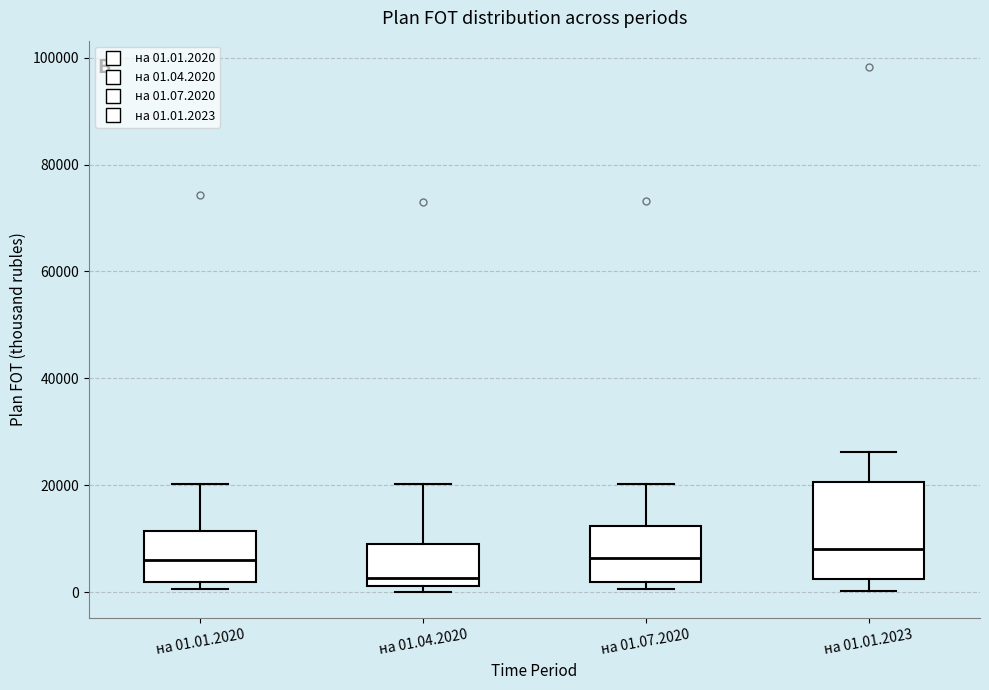

Reading left to right, read every box against the y-axis: the position of its median line, the range the box covers, and the ends of its whiskers. The values are not printed on the chart, so give them approximately, as read against the axis.

на 01.01.2020: median 6000, box 2000 to 12000, whiskers 0 to 20000
на 01.04.2020: median 2000 (just above the box's lower edge), box 2000 to 10000, whiskers 0 to 20000
на 01.07.2020: median 6000, box 2000 to 12000, whiskers 0 to 20000
на 01.01.2023: median 8000, box 2000 to 20000, whiskers 0 to 26000